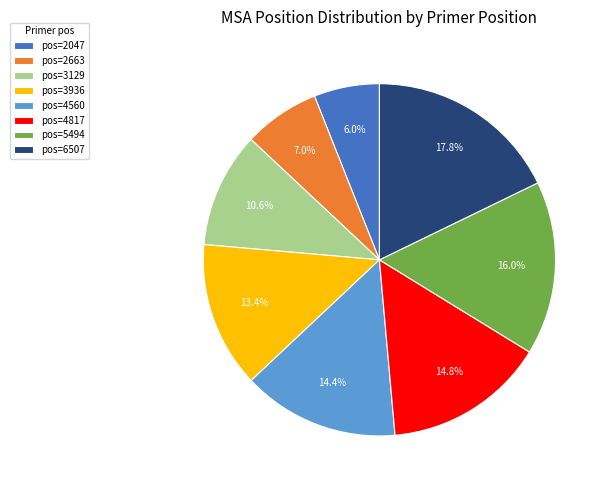

Which category has the smallest portion of the pie?

pos=2047